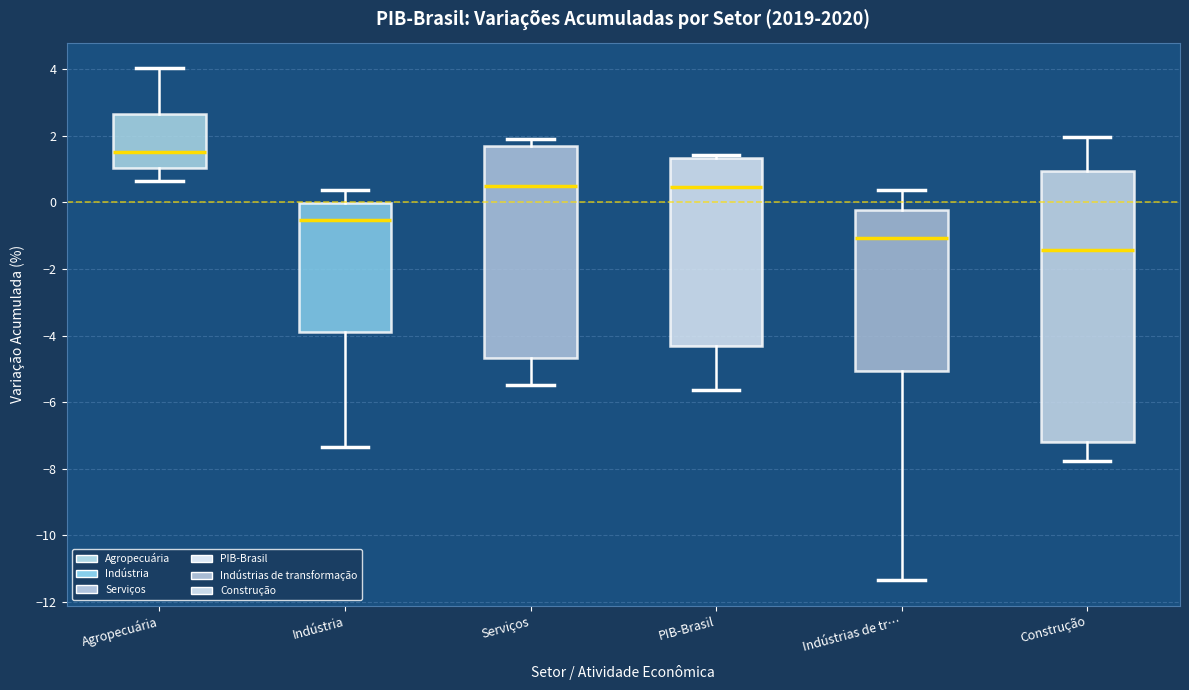

Reading left to right, read every box against the y-axis: the position of its median line, the range the box covers, and the ends of its whiskers. The values are not printed on the chart, so give them approximately, as read against the axis.

Agropecuária: median 1.6, box 1.0 to 2.6, whiskers 0.6 to 4.0
Indústria: median -0.6, box -3.8 to 0.0, whiskers -7.4 to 0.4
Serviços: median 0.4, box -4.6 to 1.6, whiskers -5.4 to 2.0
PIB-Brasil: median 0.4, box -4.4 to 1.4, whiskers -5.6 to 1.4 (just above the box's upper edge)
Indústrias de tr…: median -1.0, box -5.0 to -0.2, whiskers -11.4 to 0.4
Construção: median -1.4, box -7.2 to 1.0, whiskers -7.8 to 2.0